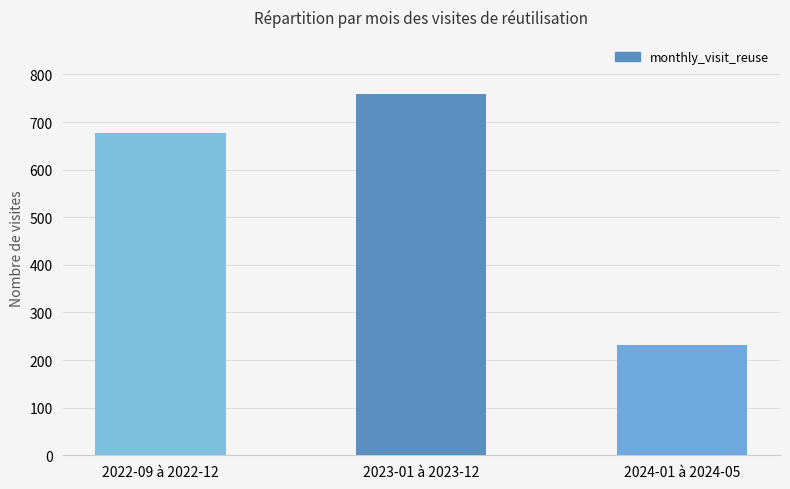

Read the value at 2023-01 à 2023-12, to the nearest 10.

760